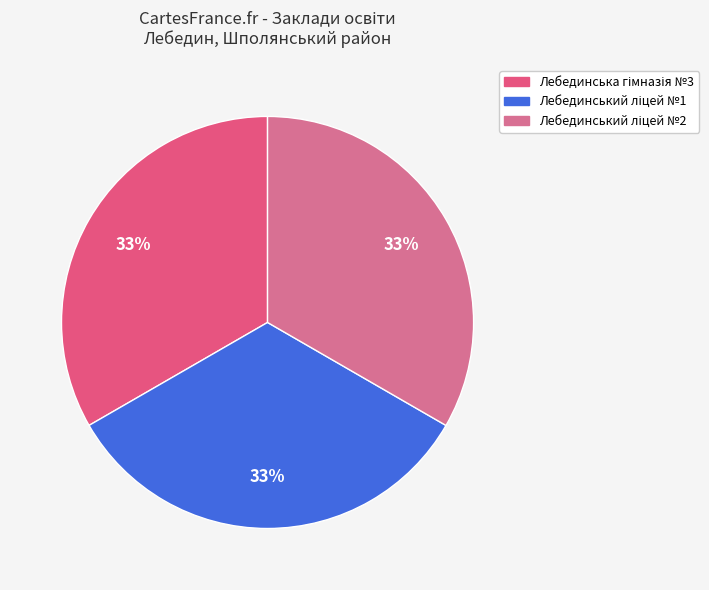

What is the largest slice in the pie chart?

Лебединський ліцей №1